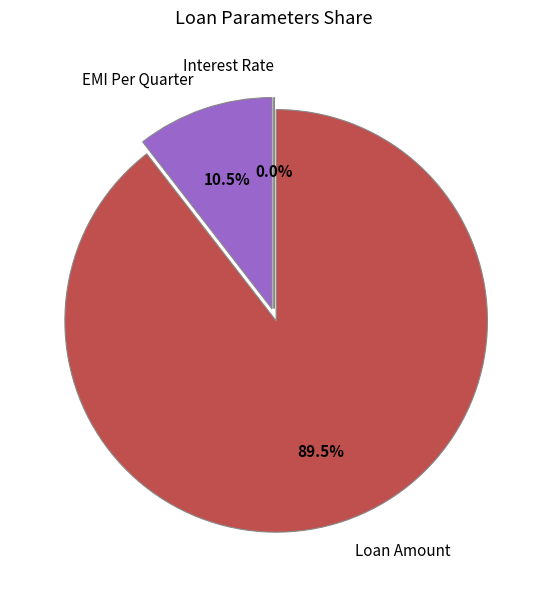

What portion of the pie excludes EMI Per Quarter?

89.5%